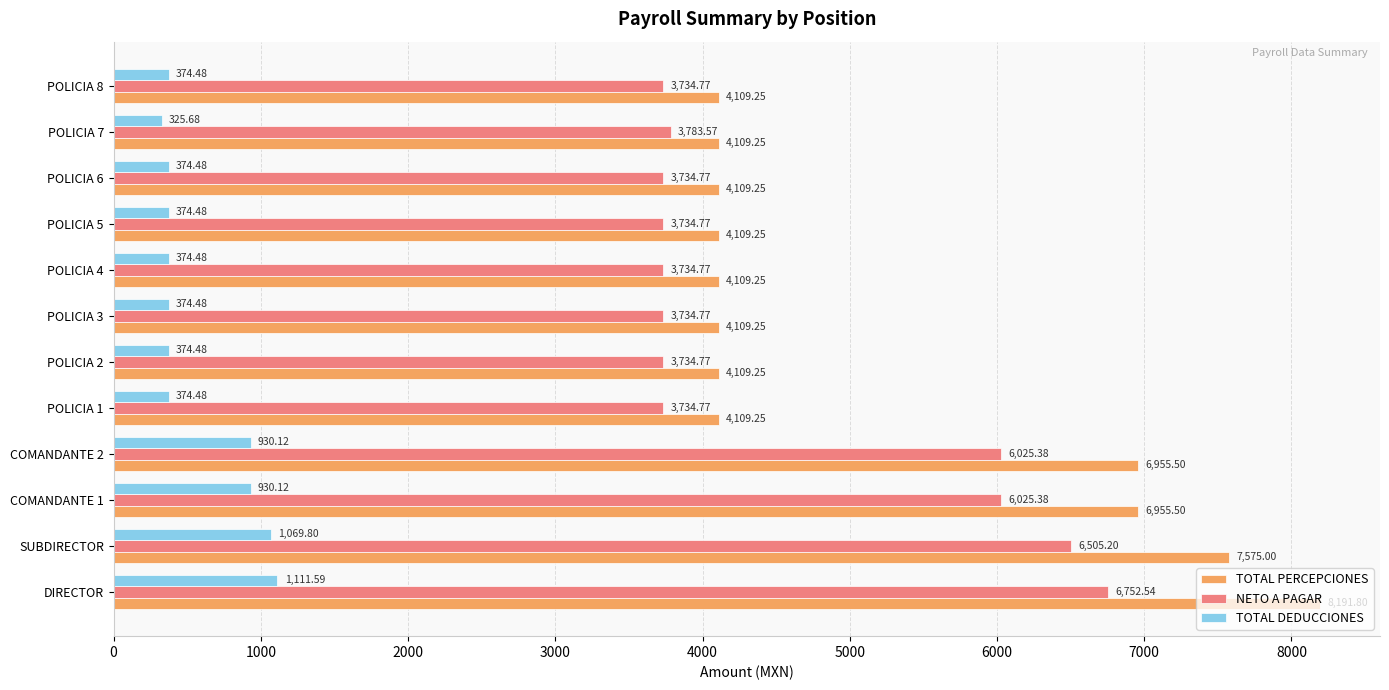

Count the number of data series in this chart.

3